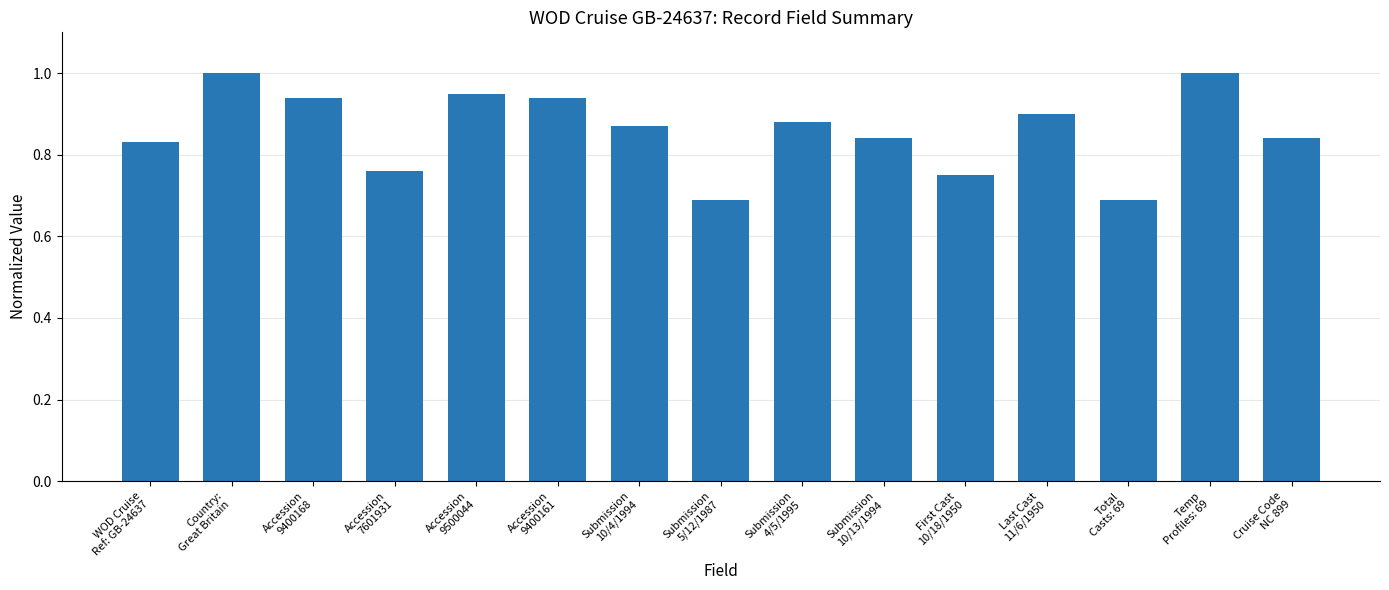

What is the value of the 13th bar from the left?

0.7